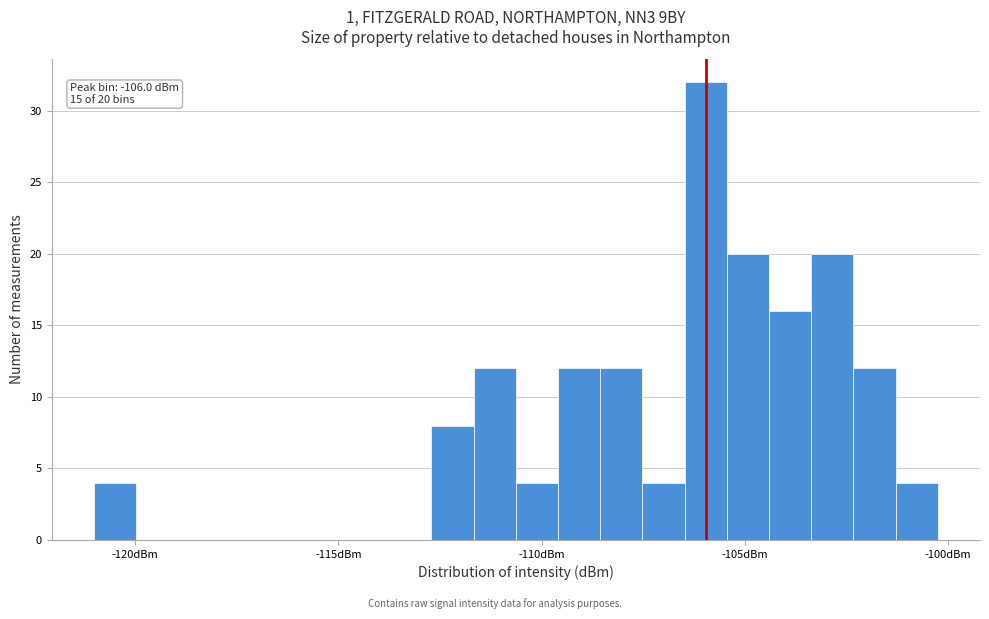

Around what value on the x-axis is the tallest bar? Give the approximate position of its centre, as read against the axis.

-106.0